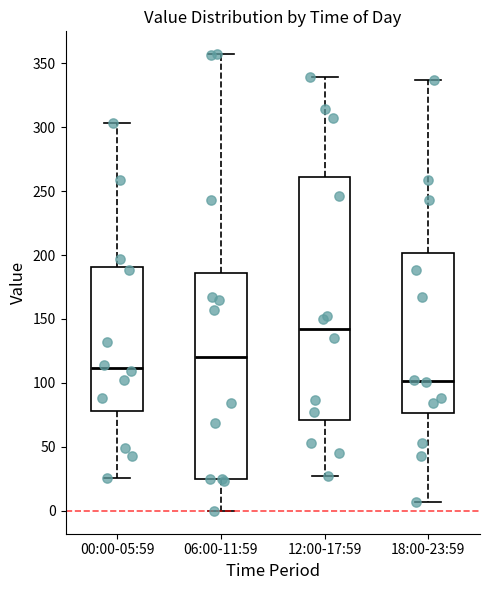

Reading left to right, read every box against the y-axis: the position of its median line, the range the box covers, and the ends of its whiskers. The values are not printed on the chart, so give them approximately, as read against the axis.

00:00-05:59: median 110, box 80 to 190, whiskers 25 to 305
06:00-11:59: median 120, box 25 to 185, whiskers 0 to 355
12:00-17:59: median 145, box 70 to 260, whiskers 25 to 340
18:00-23:59: median 100, box 75 to 200, whiskers 5 to 335